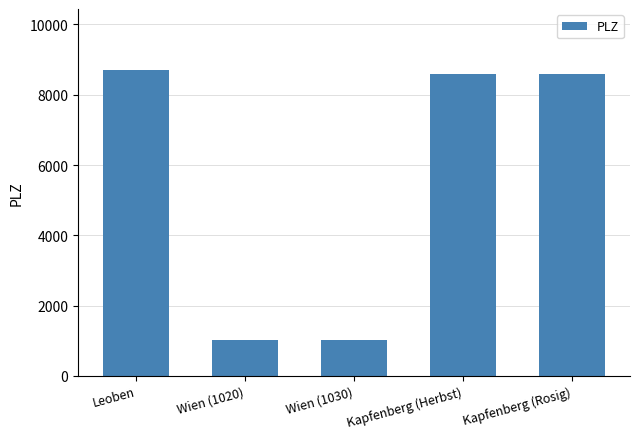

The chart shows a value of 8700 at Leoben. True or false?

True